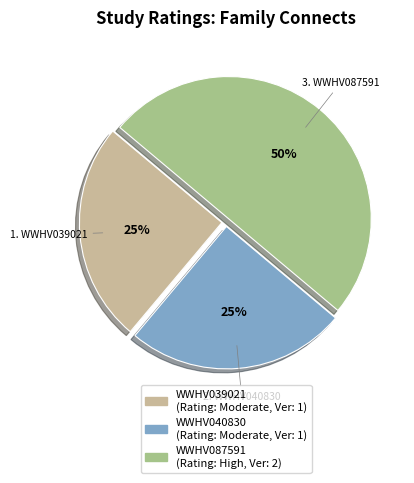

Between WWHV087591 and WWHV040830, which is larger?

WWHV087591